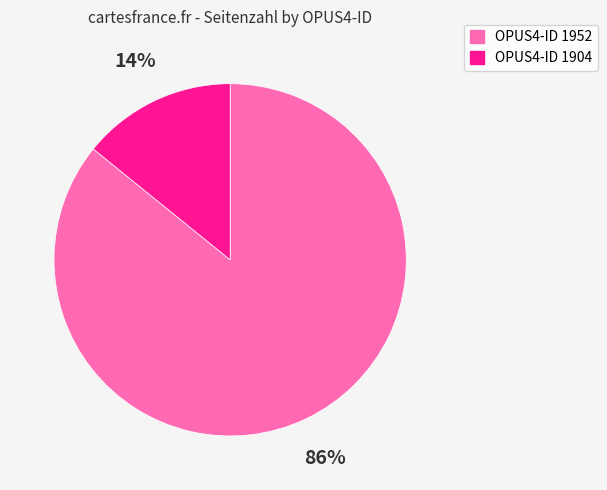

Does any single category account for the majority?

Yes